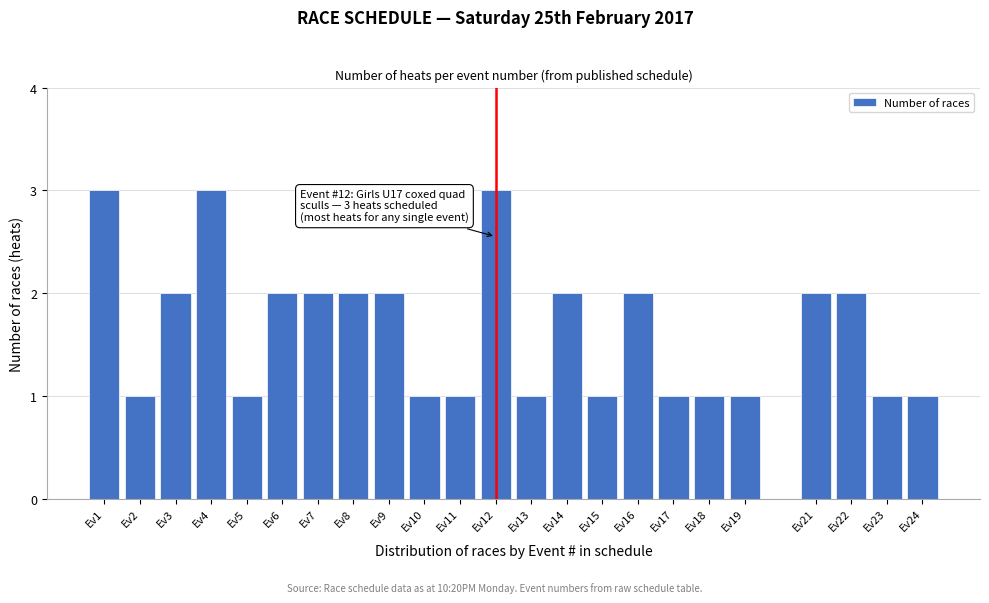

Reading left to right, extract all data points from this chart.

Ev1=3	Ev2=1	Ev3=2	Ev4=3	Ev5=1	Ev6=2	Ev7=2	Ev8=2	Ev9=2	Ev10=1	Ev11=1	Ev12=3	Ev13=1	Ev14=2	Ev15=1	Ev16=2	Ev17=1	Ev18=1	Ev19=1	Ev21=2	Ev22=2	Ev23=1	Ev24=1